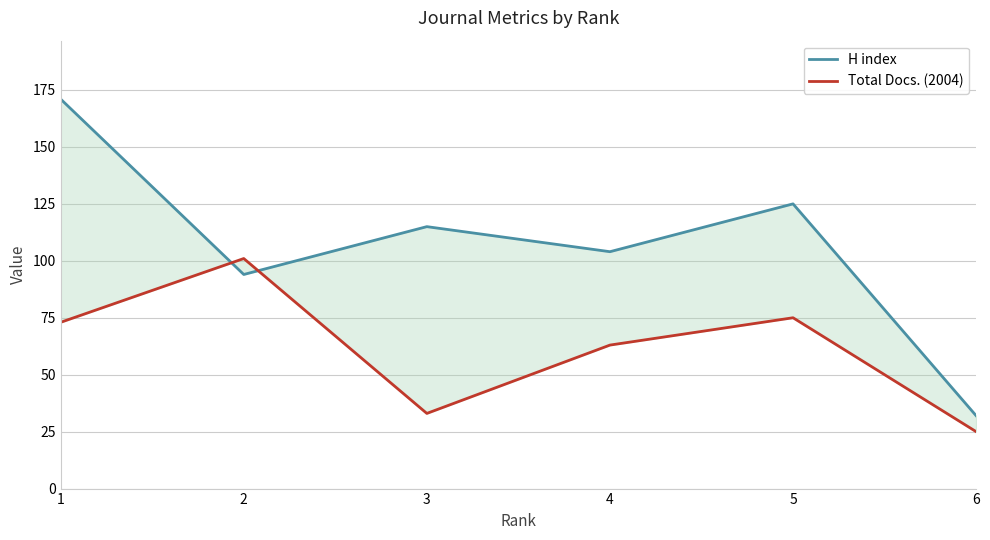

Is the value of Total Docs. (2004) at 5 greater than the value of H index at 3?

No